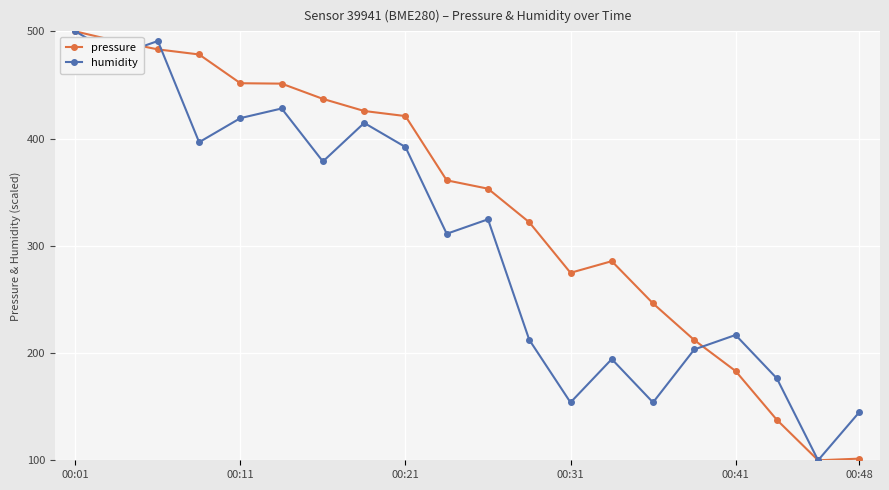

In pressure, how many points are lower than both neighbors (excluding endpoints)?

2